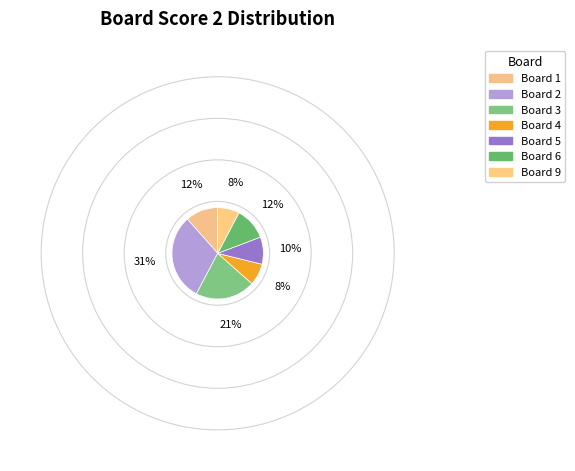

How many segments does this pie chart have?

7